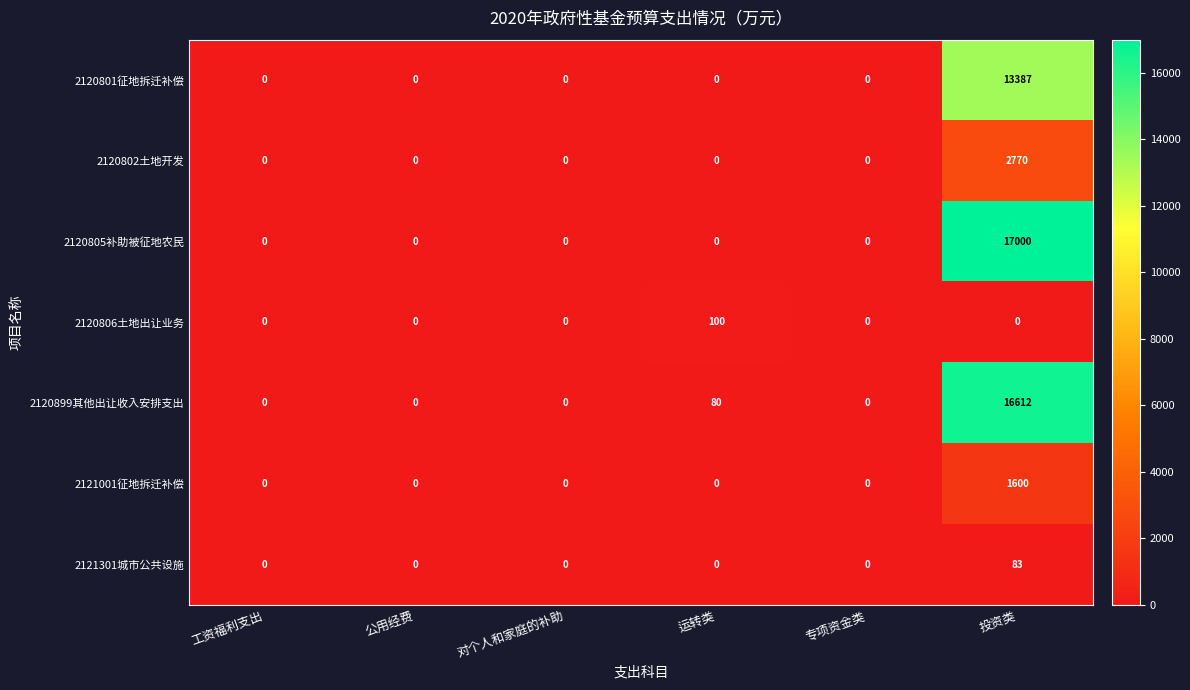

How many categories are shown in the chart?

6